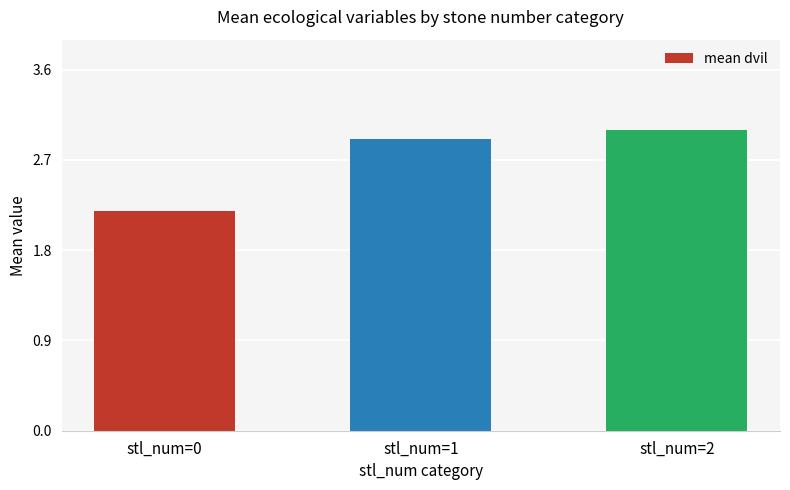

What is the smallest value displayed?

2.2